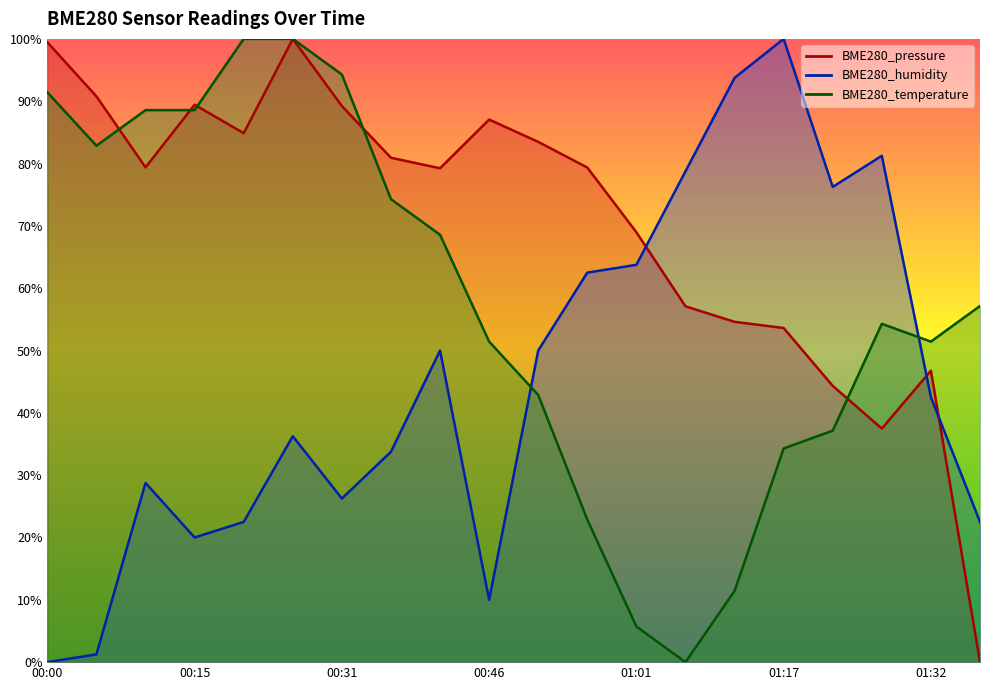

What is the maximum value shown in the chart?

100.0